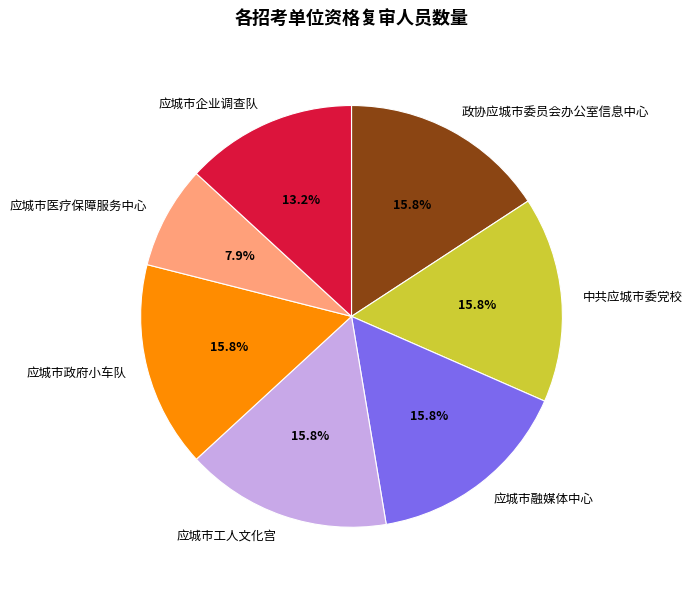

Is it true that 政协应城市委员会办公室信息中心 is 10% of the pie?

False